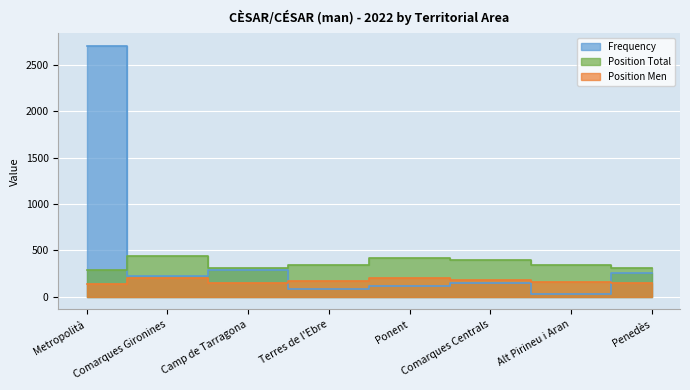

How many values in the Frequency series exceed 222?

3